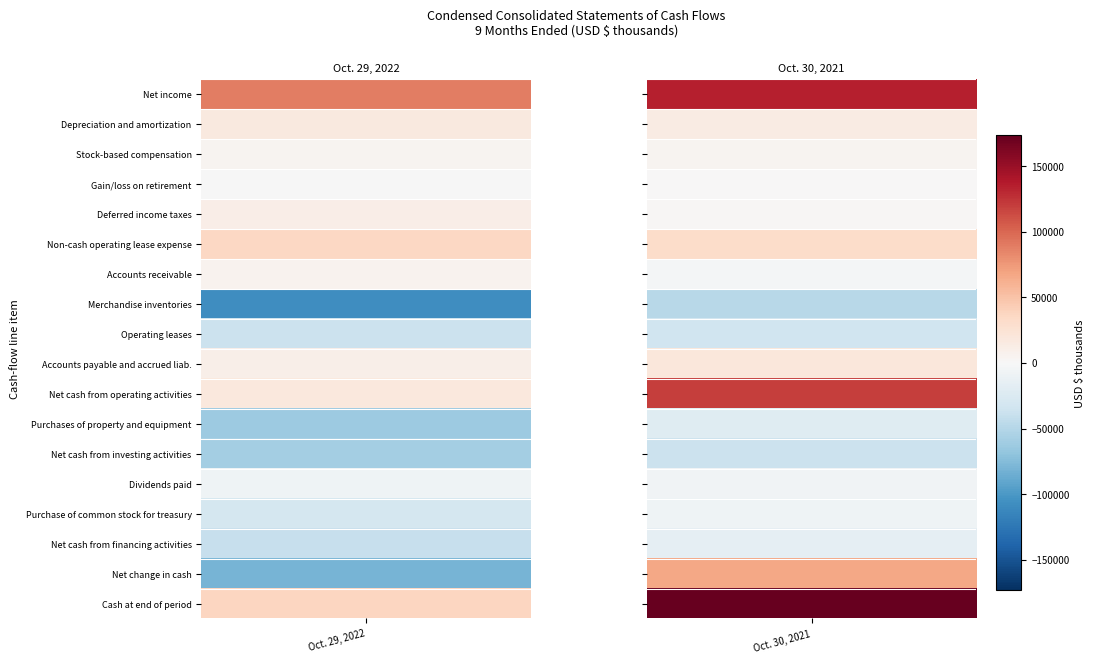

What is the sum of all Depreciation and amortization values?

30310